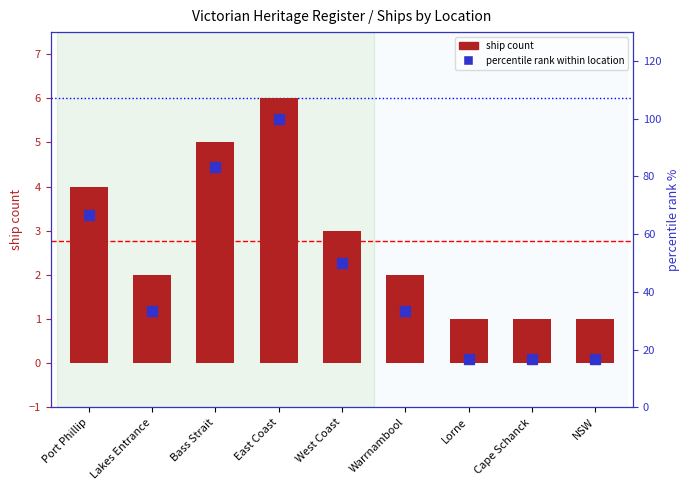

What is the total value across all series at Bass Strait?

88.3